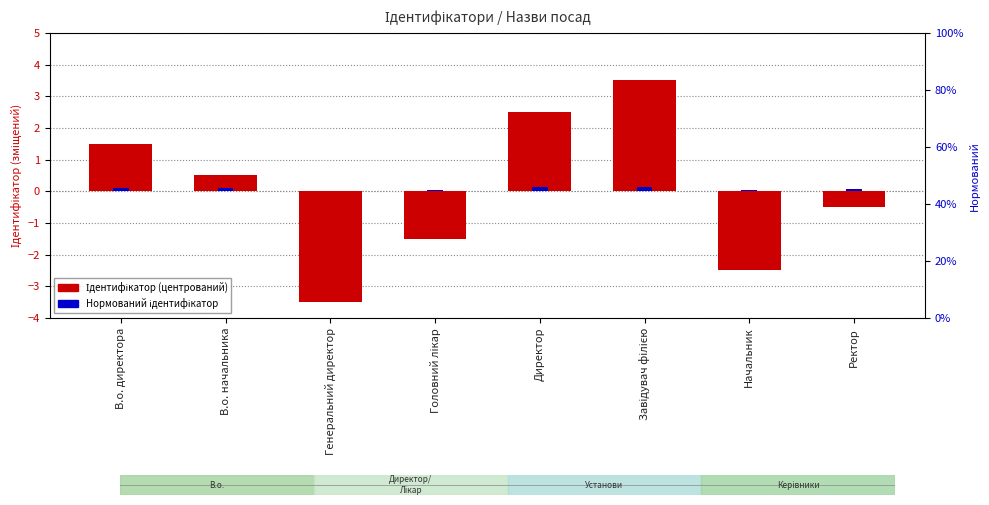

What is the spread (max minus min) of values at Директор?

2.4